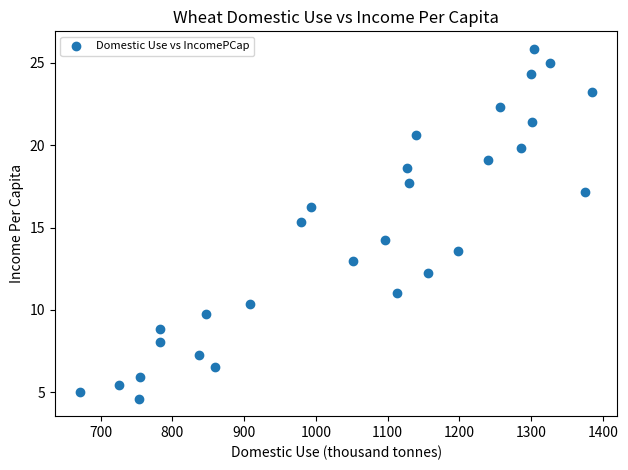

What is the range of X values (max minus min)?

712.7